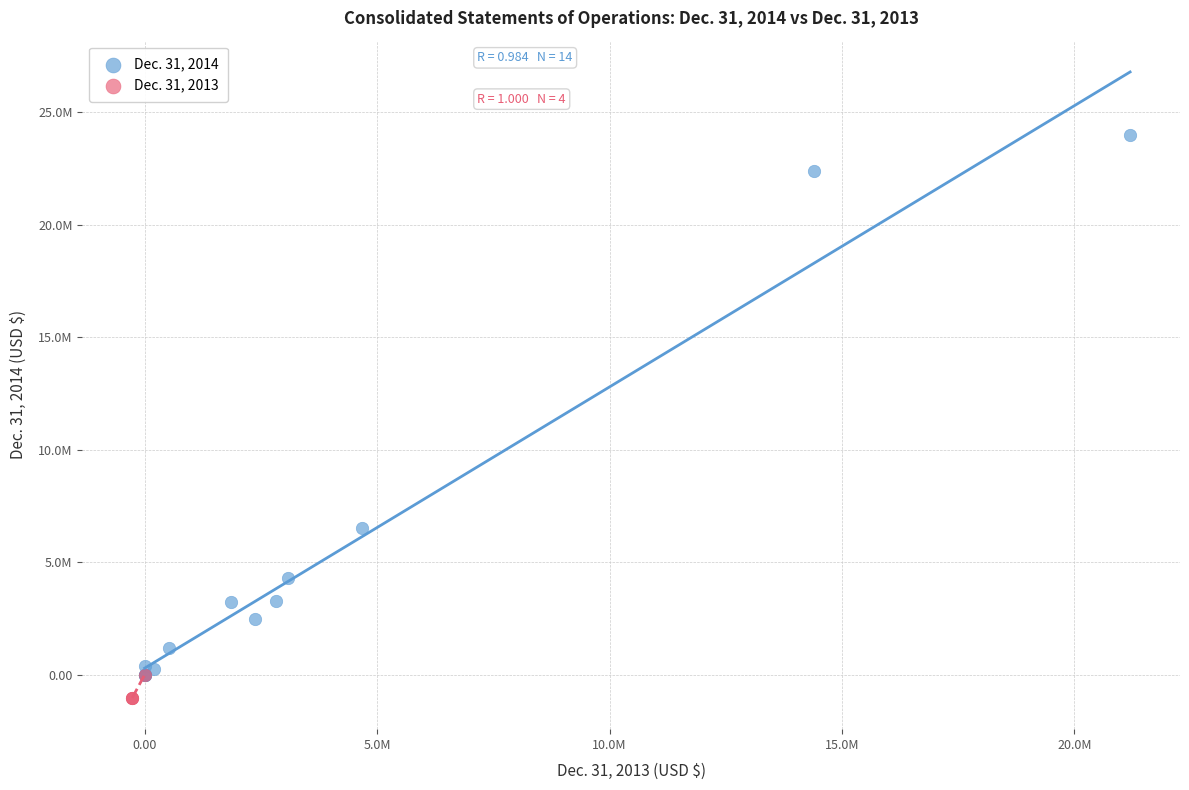

Which series has the largest Y range (max minus min)?

Dec. 31, 2014